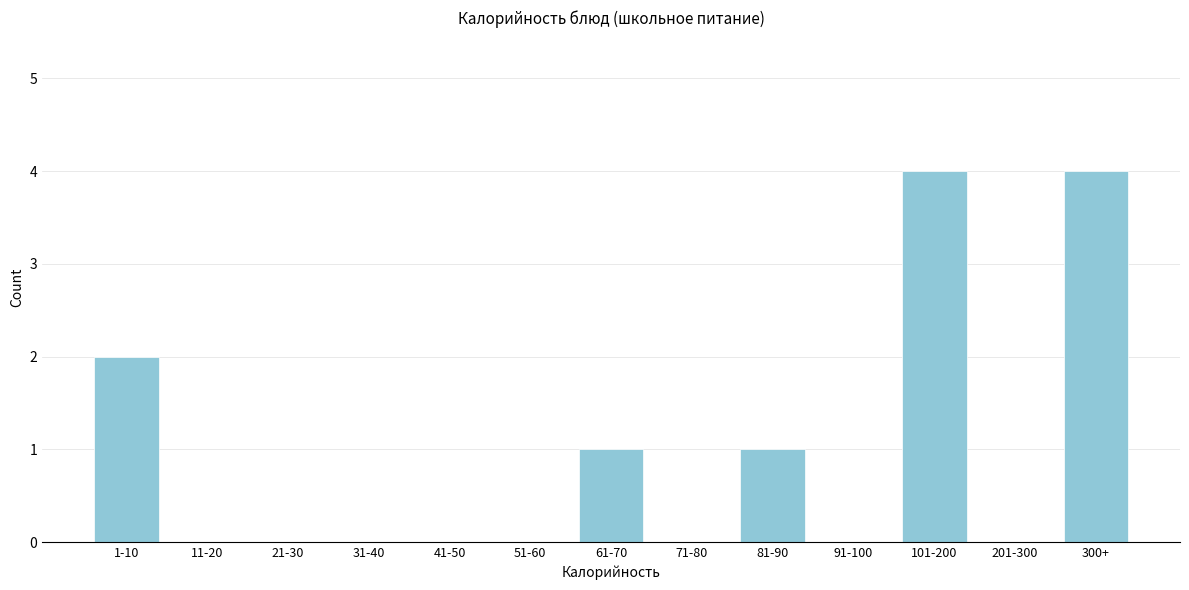

Reading left to right, what are all the values shown in this chart?

1-10=2	11-20=0	21-30=0	31-40=0	41-50=0	51-60=0	61-70=1	71-80=0	81-90=1	91-100=0	101-200=4	201-300=0	300+=4